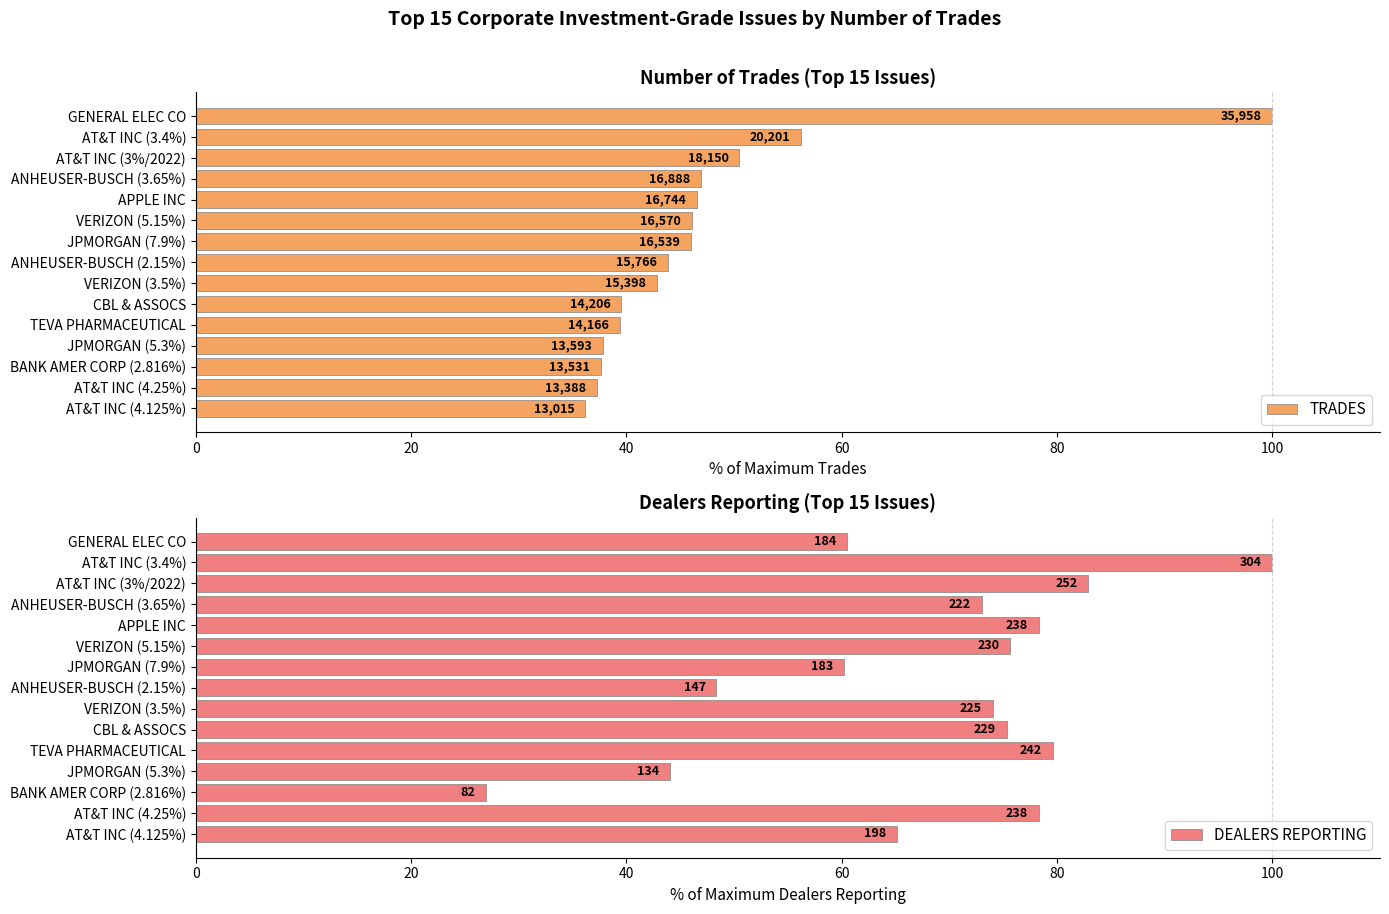

Read the TRADES value at GENERAL ELEC CO.

100.0